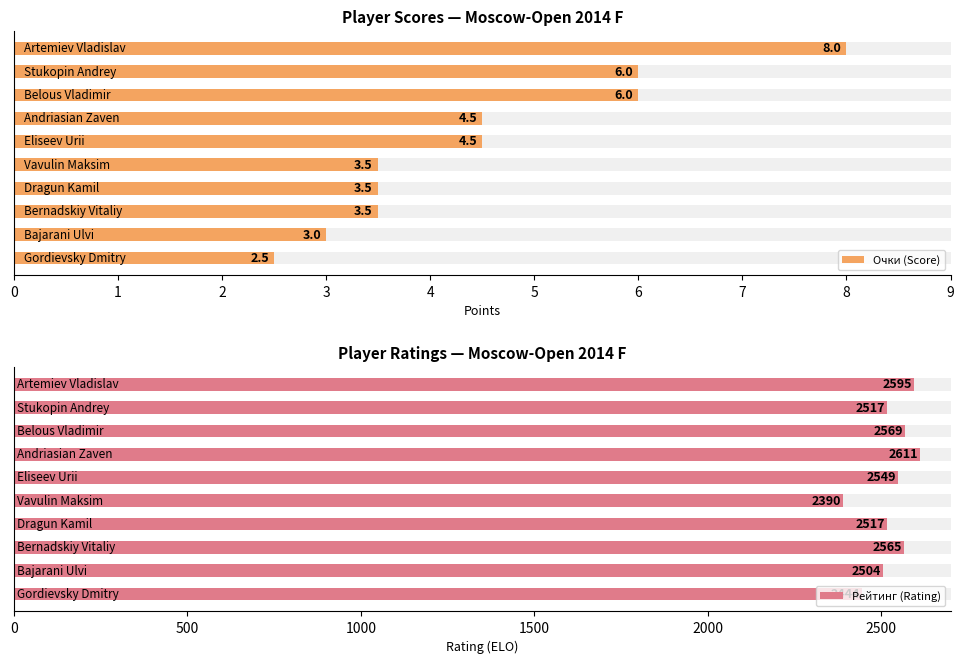

Which series has the largest range (max minus min)?

Рейтинг (Rating)